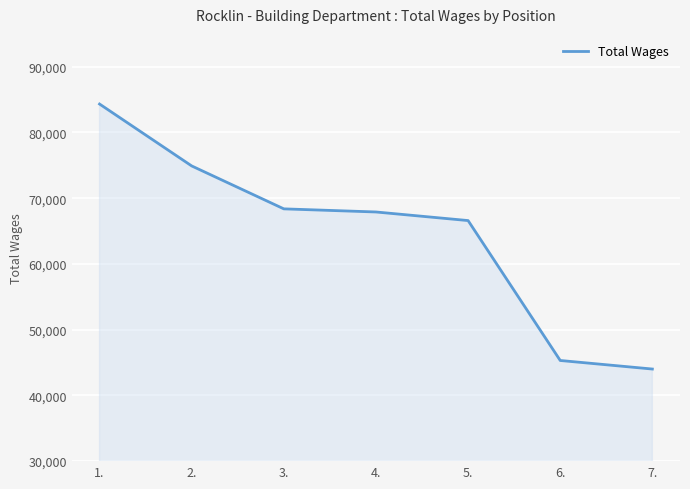

The chart shows a value of 74911 at 2.. True or false?

True